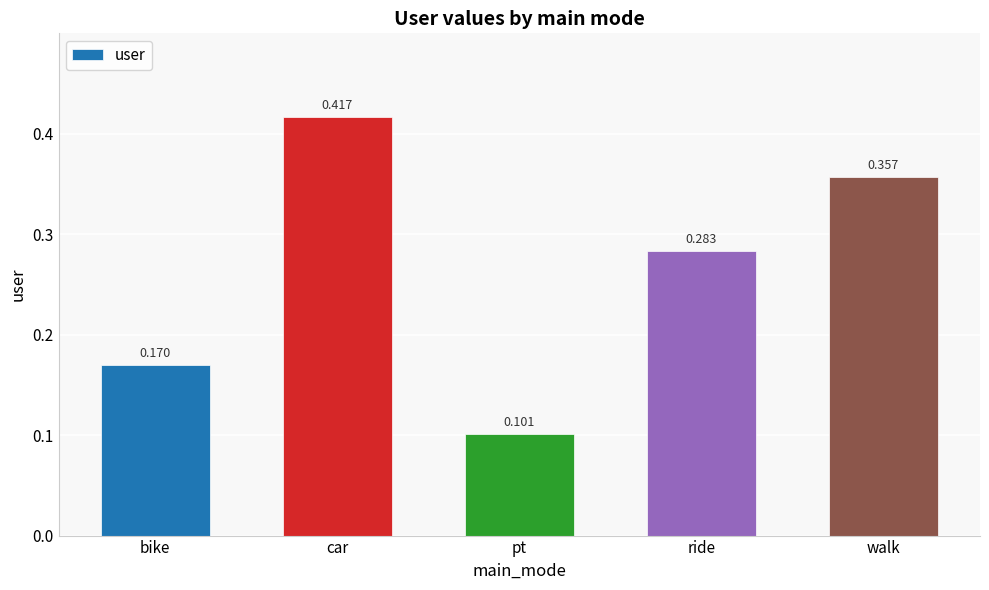

Which label corresponds to the smallest value in the chart?

pt